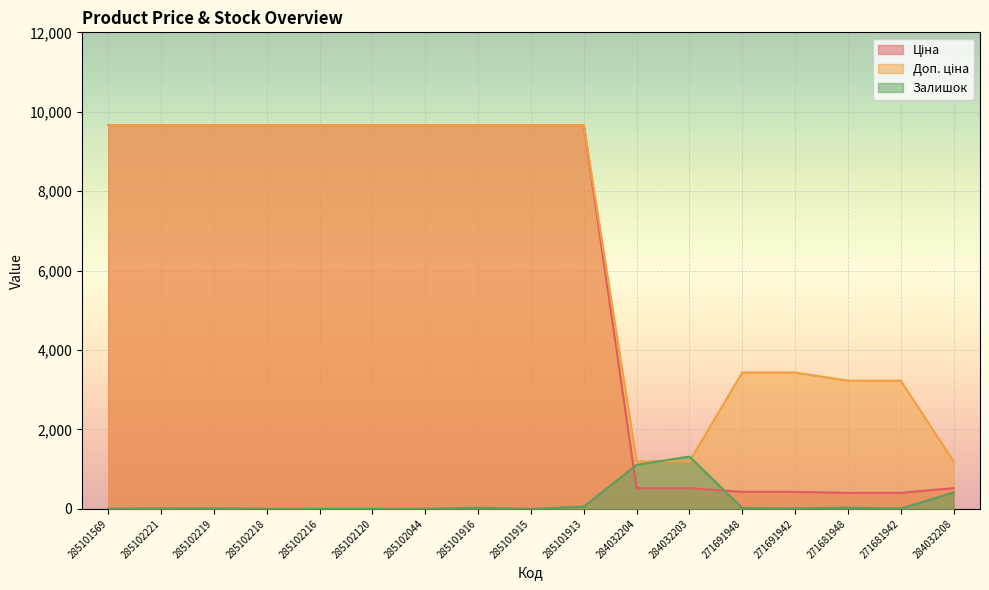

What is the label of the 14th point from the right?

285102218